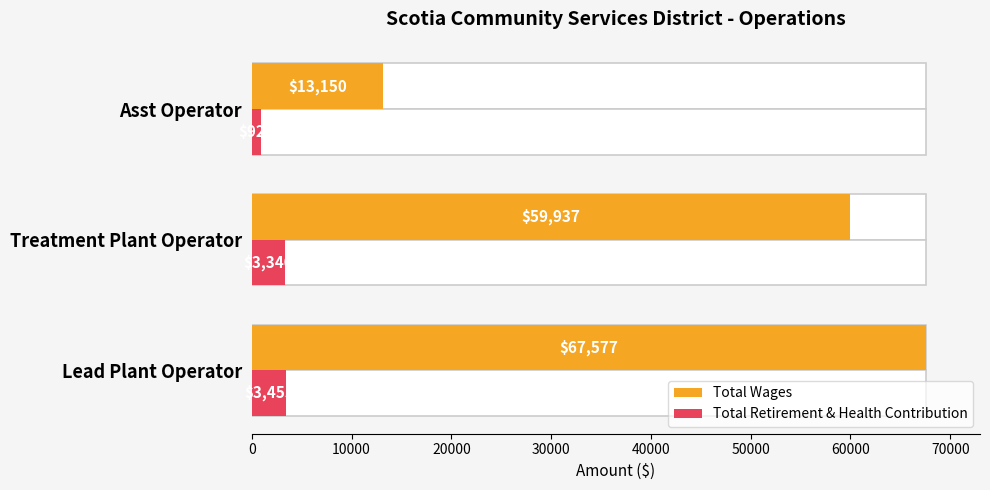

Between Asst Operator and Treatment Plant Operator, which is larger?

Treatment Plant Operator